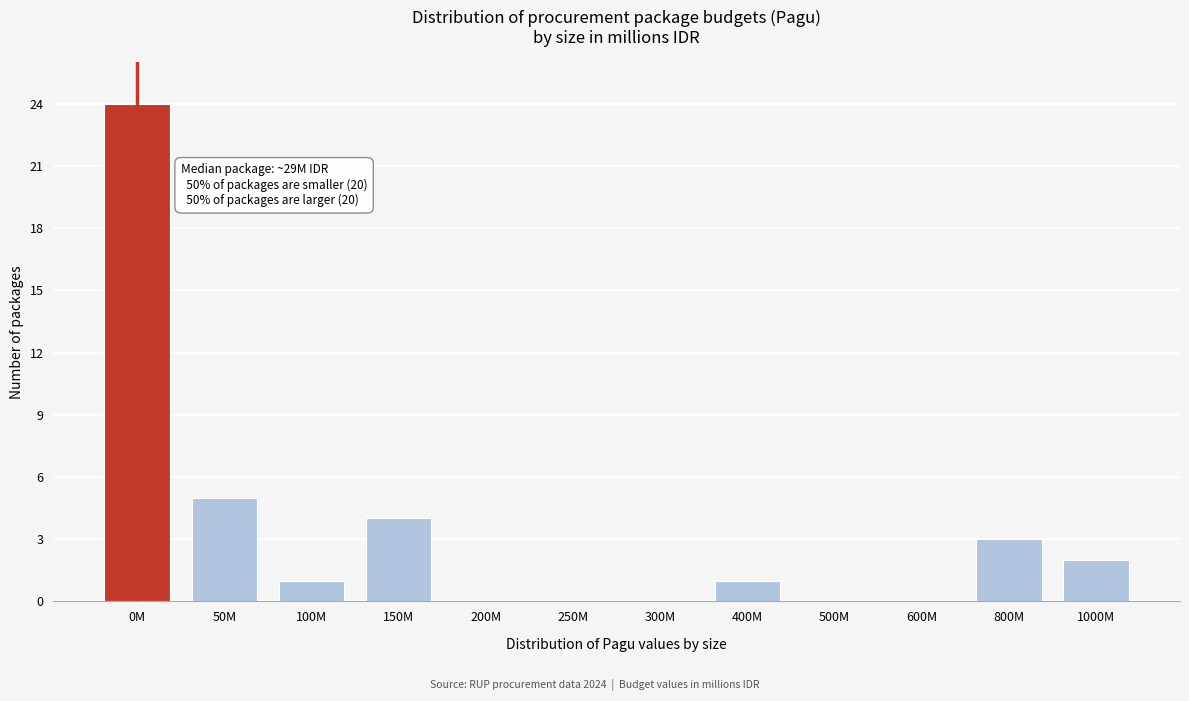

Reading left to right, list all the values displayed in this chart.

0M=24	50M=5	100M=1	150M=4	200M=0	250M=0	300M=0	400M=1	500M=0	600M=0	800M=3	1000M=2